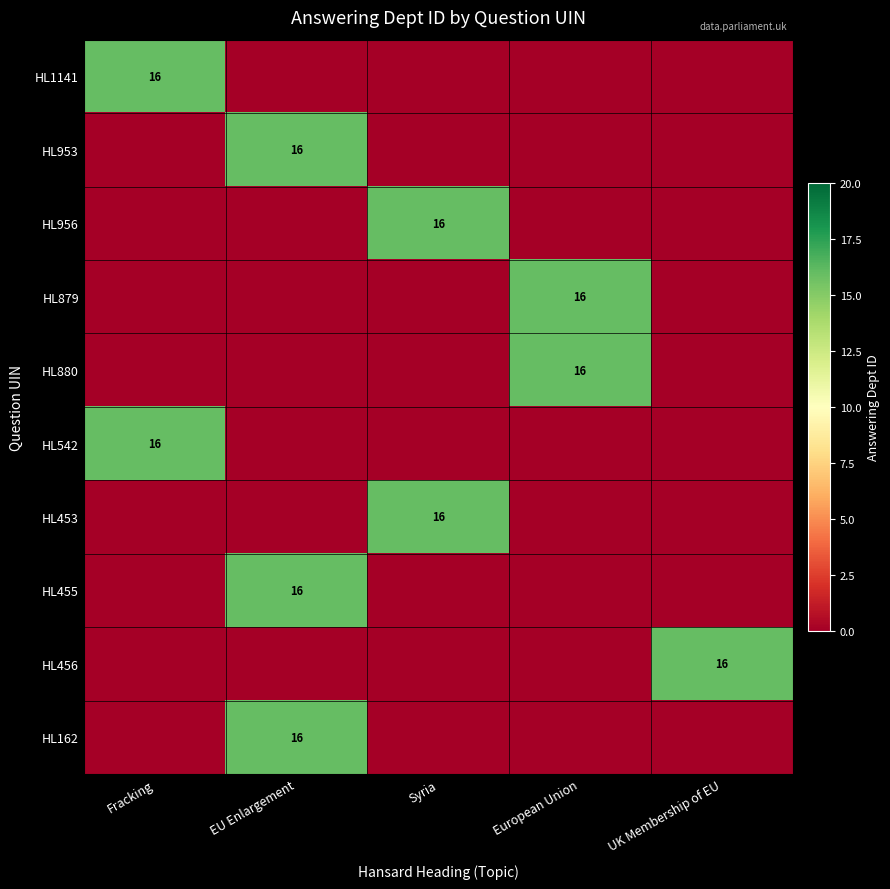

Which label corresponds to the smallest value in the chart?

EU Enlargement